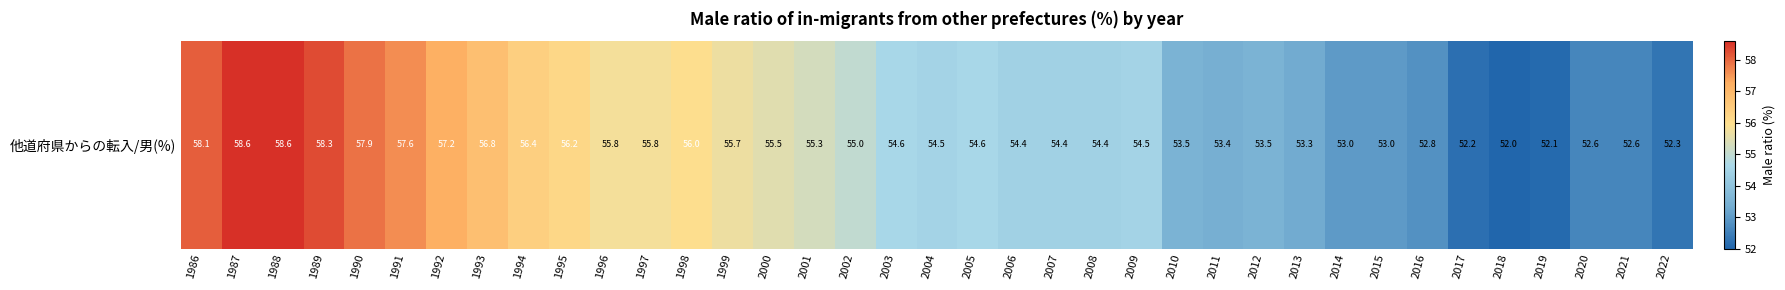

What is the difference between the values at 1998 and 2015?

3.0